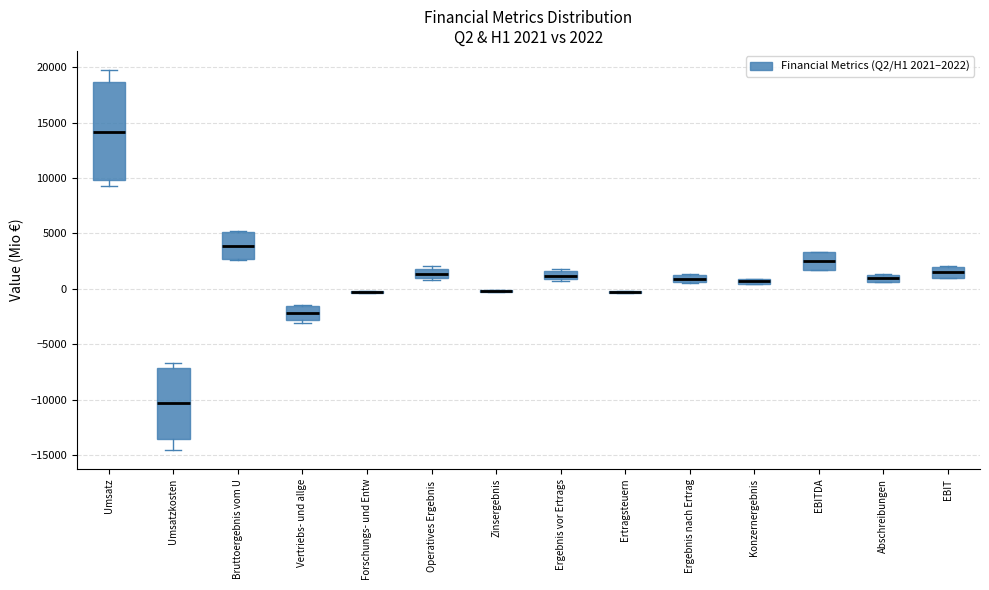

Comparing the boxes themselves (not the whiskers), which one is the tallest?

Umsatz